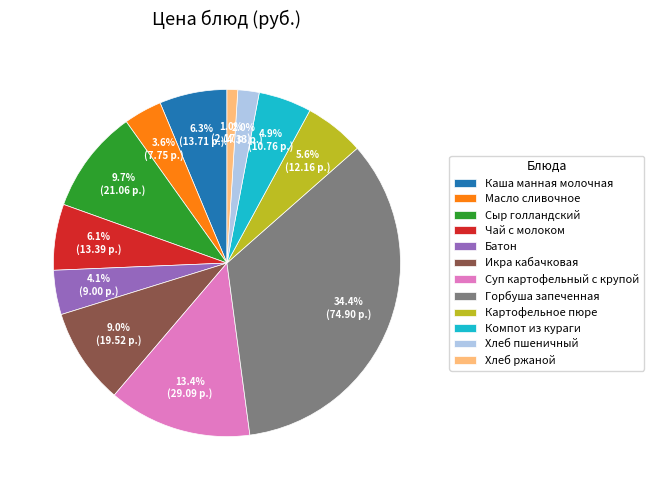

To the nearest percent, what is the difference between the Хлеб пшеничный and Хлеб ржаной slice percentages?

1%